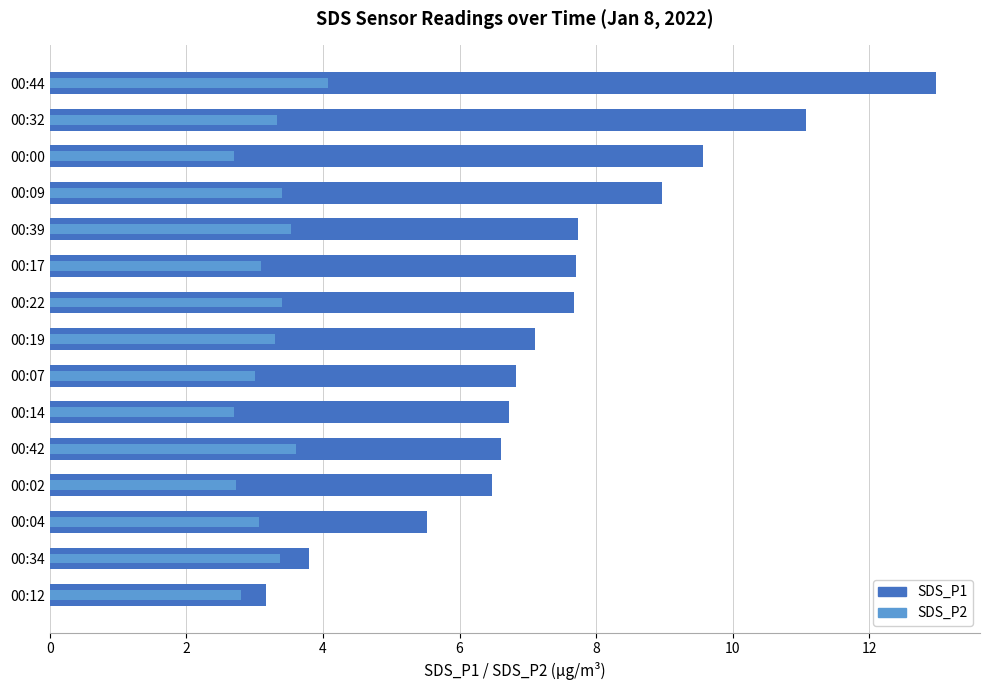

What is the sum of all SDS_P1 values?

111.9